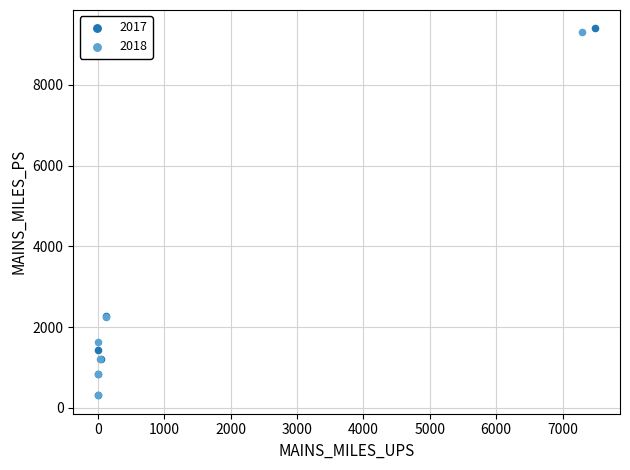

Which series has the largest Y range (max minus min)?

2017